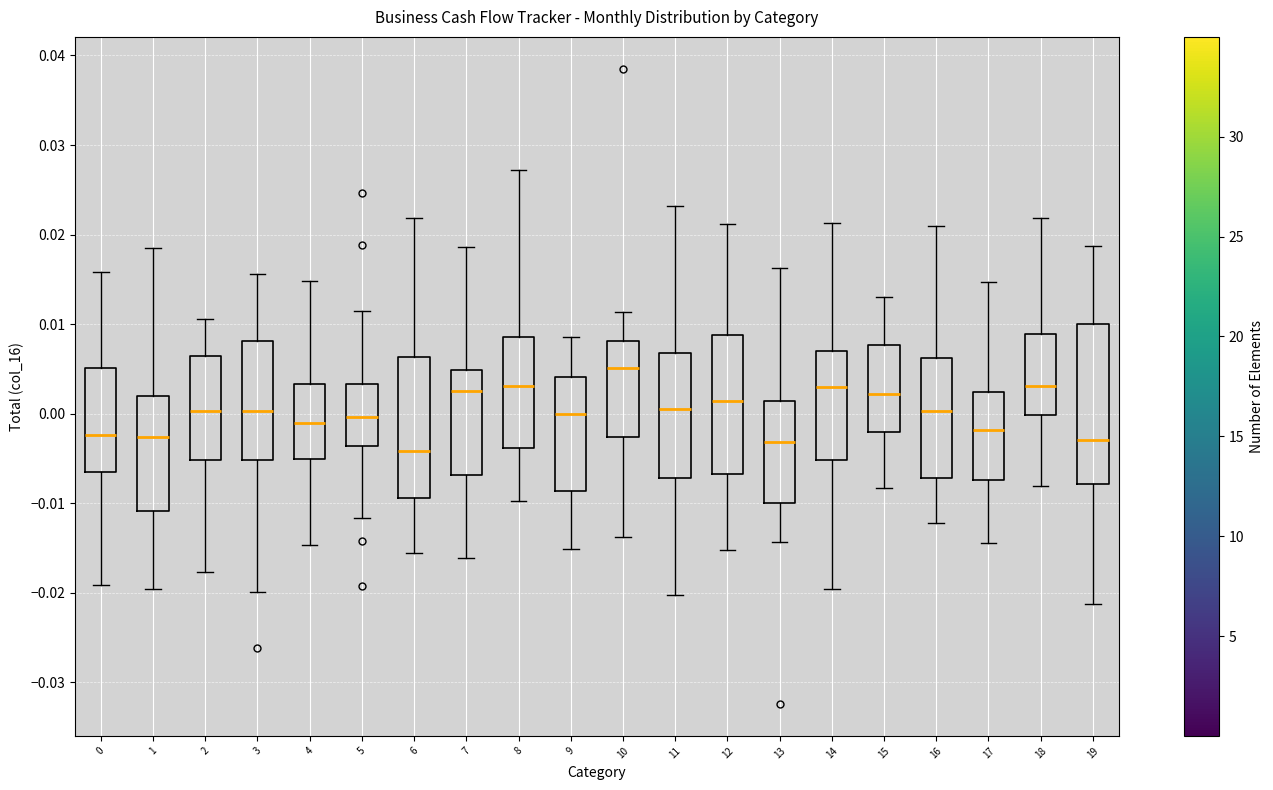

Reading left to right, read every box against the y-axis: the position of its median line, the range the box covers, and the ends of its whiskers. The values are not printed on the chart, so give them approximately, as read against the axis.

0: median -0.002, box -0.006 to 0.005, whiskers -0.019 to 0.016
1: median -0.003, box -0.011 to 0.002, whiskers -0.020 to 0.019
2: median 0.000, box -0.005 to 0.006, whiskers -0.018 to 0.011
3: median 0.000, box -0.005 to 0.008, whiskers -0.020 to 0.016
4: median -0.001, box -0.005 to 0.003, whiskers -0.015 to 0.015
5: median 0.000, box -0.004 to 0.003, whiskers -0.012 to 0.011
6: median -0.004, box -0.009 to 0.006, whiskers -0.016 to 0.022
7: median 0.003, box -0.007 to 0.005, whiskers -0.016 to 0.019
8: median 0.003, box -0.004 to 0.009, whiskers -0.010 to 0.027
9: median 0.000, box -0.009 to 0.004, whiskers -0.015 to 0.009
10: median 0.005, box -0.003 to 0.008, whiskers -0.014 to 0.011
11: median 0.001, box -0.007 to 0.007, whiskers -0.020 to 0.023
12: median 0.001, box -0.007 to 0.009, whiskers -0.015 to 0.021
13: median -0.003, box -0.010 to 0.001, whiskers -0.014 to 0.016
14: median 0.003, box -0.005 to 0.007, whiskers -0.020 to 0.021
15: median 0.002, box -0.002 to 0.008, whiskers -0.008 to 0.013
16: median 0.000, box -0.007 to 0.006, whiskers -0.012 to 0.021
17: median -0.002, box -0.007 to 0.002, whiskers -0.014 to 0.015
18: median 0.003, box 0.000 to 0.009, whiskers -0.008 to 0.022
19: median -0.003, box -0.008 to 0.010, whiskers -0.021 to 0.019